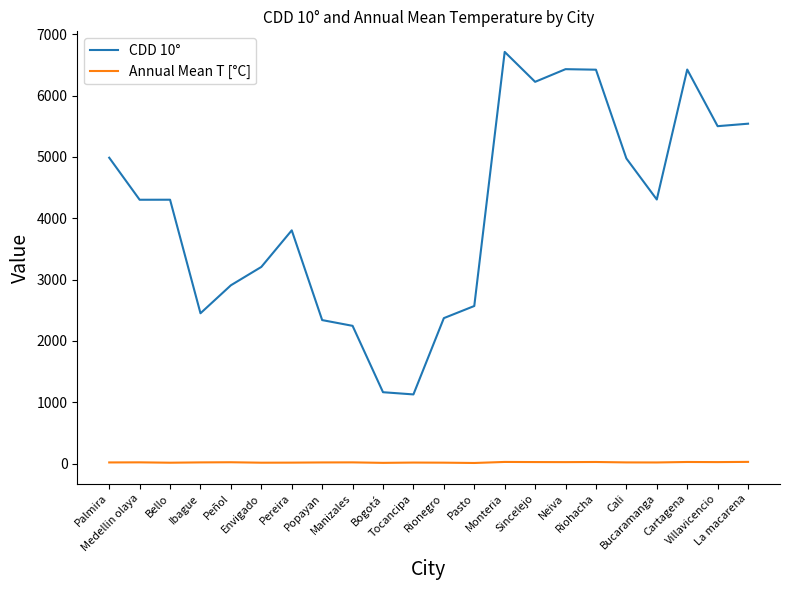

List the series in order of their overall mean, lowest first.

Annual Mean T [°C], CDD 10°